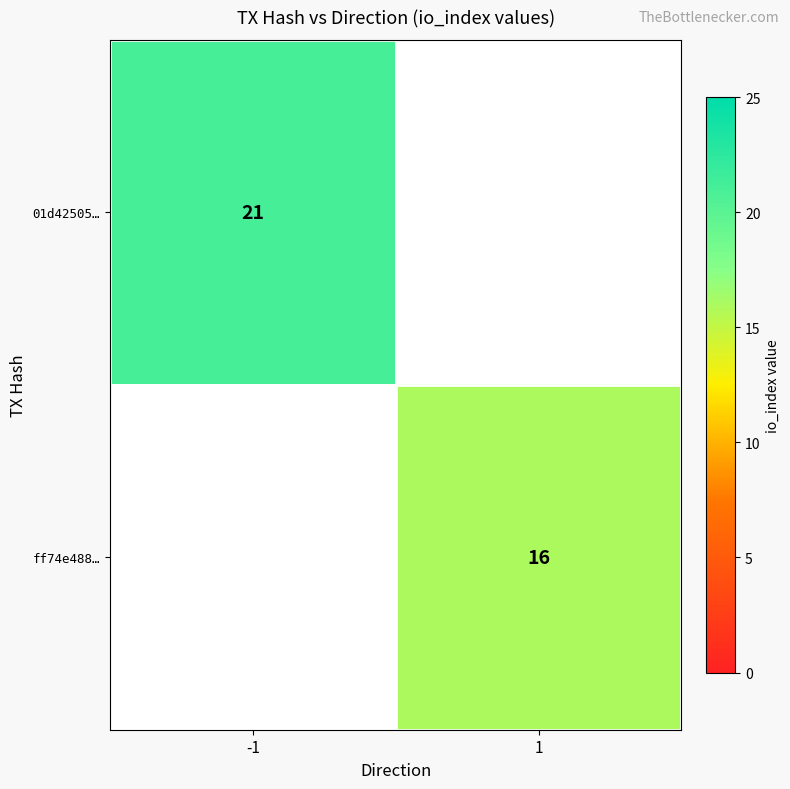

True or false: ff74e488… has a value of 11 at 1.

False